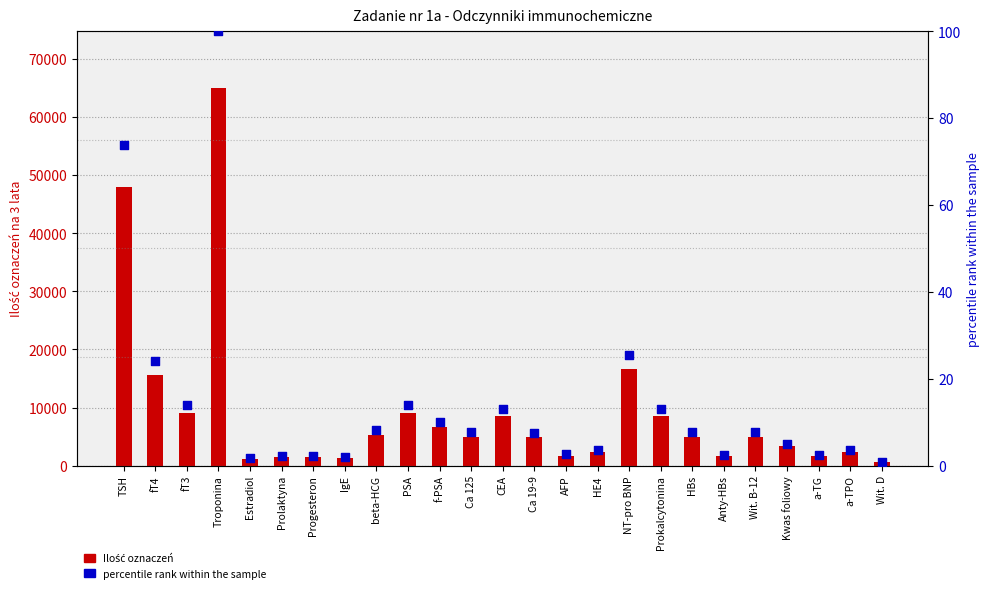

Which series reaches the maximum Y coordinate?

Ilość oznaczeń na 3 lata